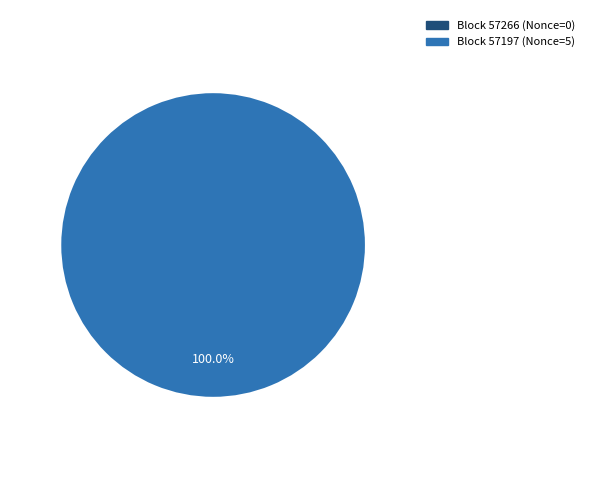

What percentage is the 57197 slice, to the nearest percent?

100%